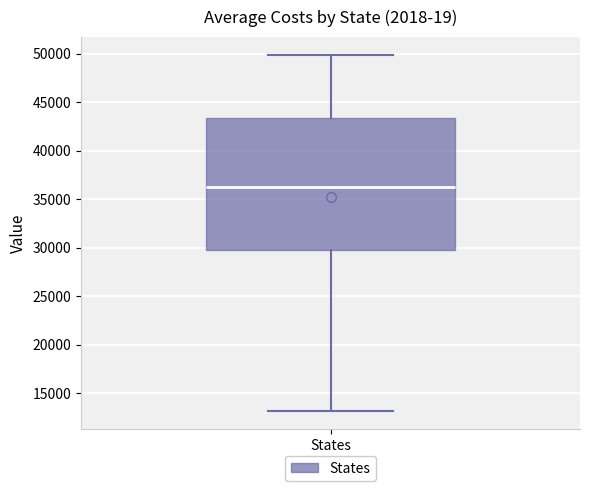

Where does the upper whisker of the box for States end on the y-axis? The values are not printed on the chart, so give them approximately, as read against the axis.

50000